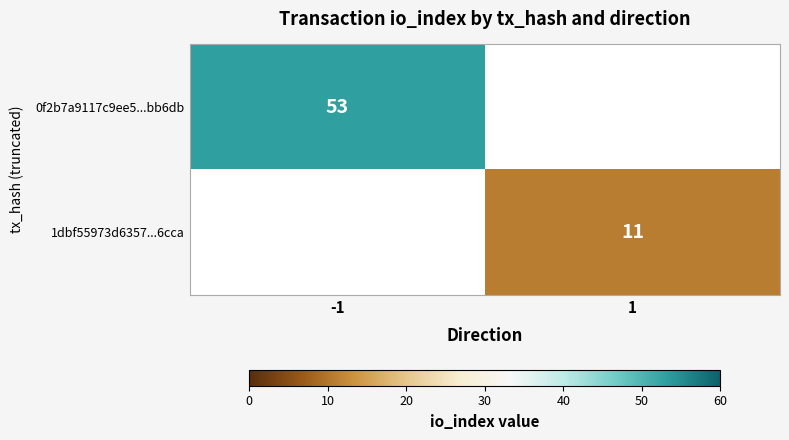

How many series are shown in this chart?

2